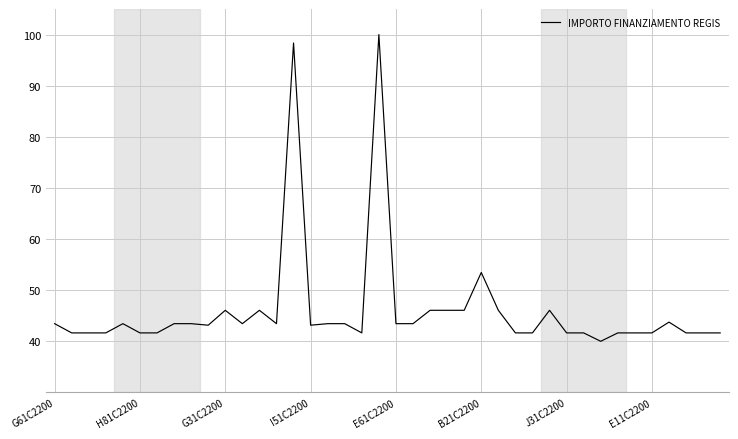

What is the greatest value displayed?

100.0